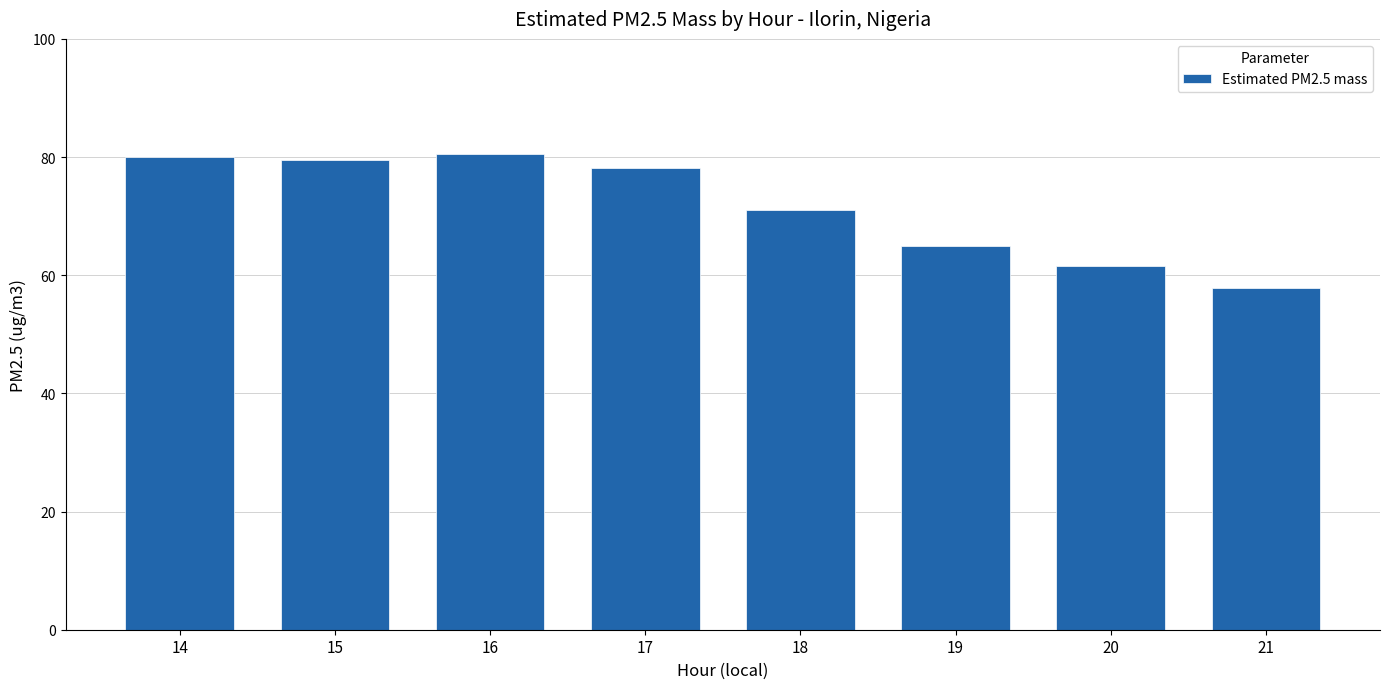

Where is the data nearest to the value 69?

18